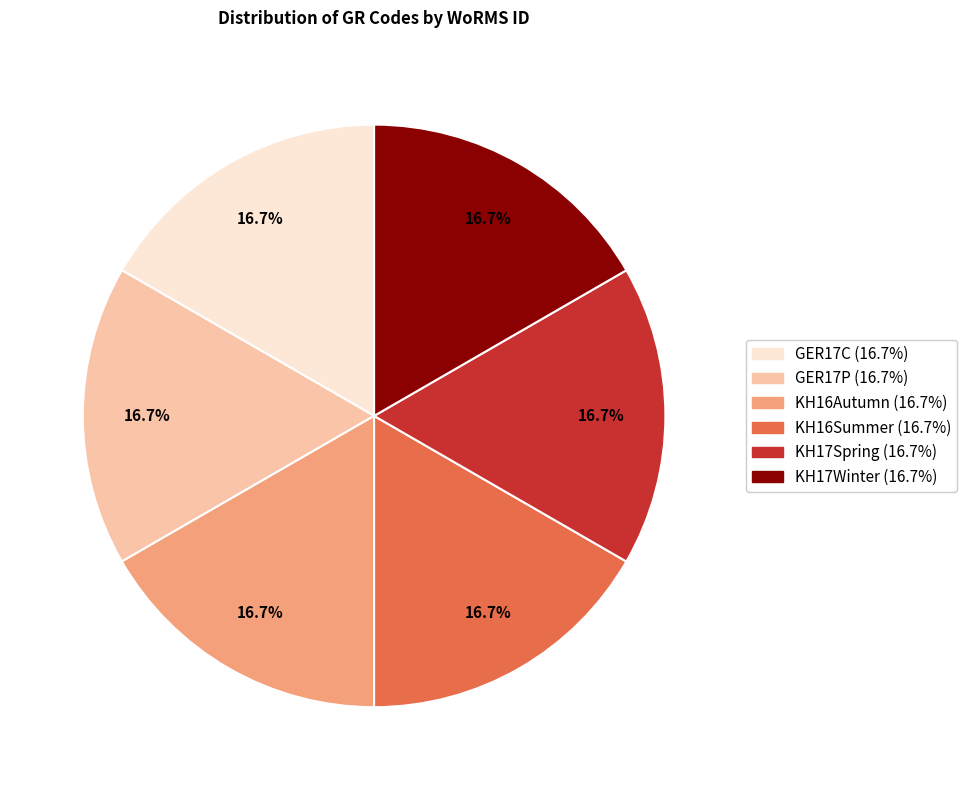

To the nearest percent, what portion does KH16Autumn represent?

17%